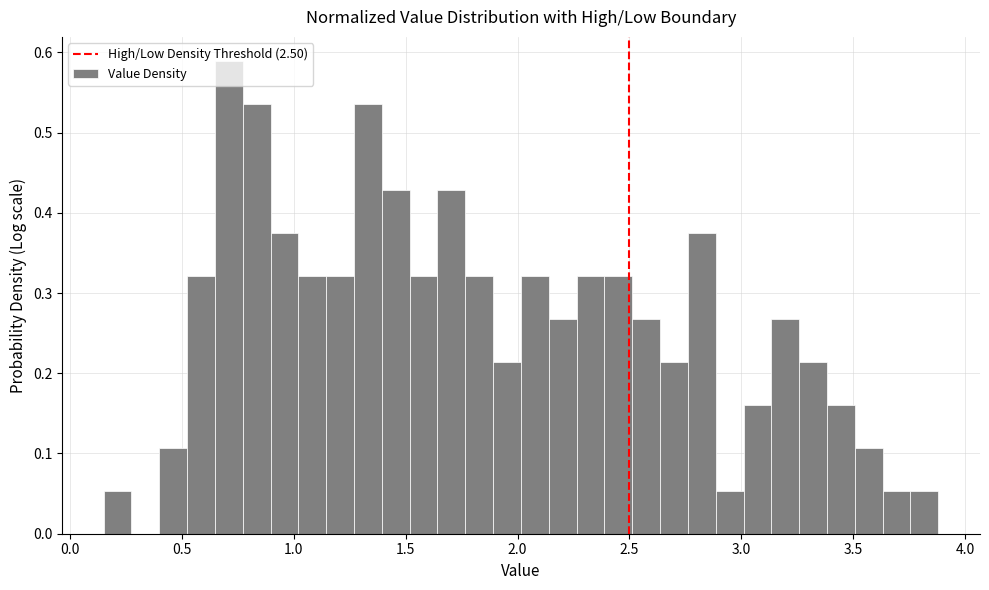

Read against the x-axis, roughly where is the centre of the tallest bar?

0.70